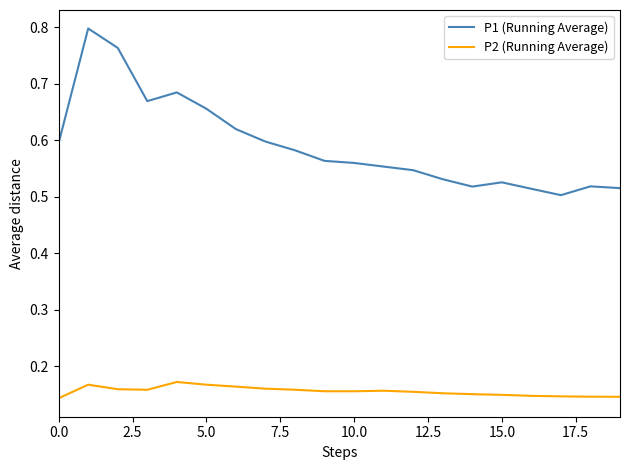

True or false: P1 (Running Average) and P2 (Running Average) cross at least once.

False